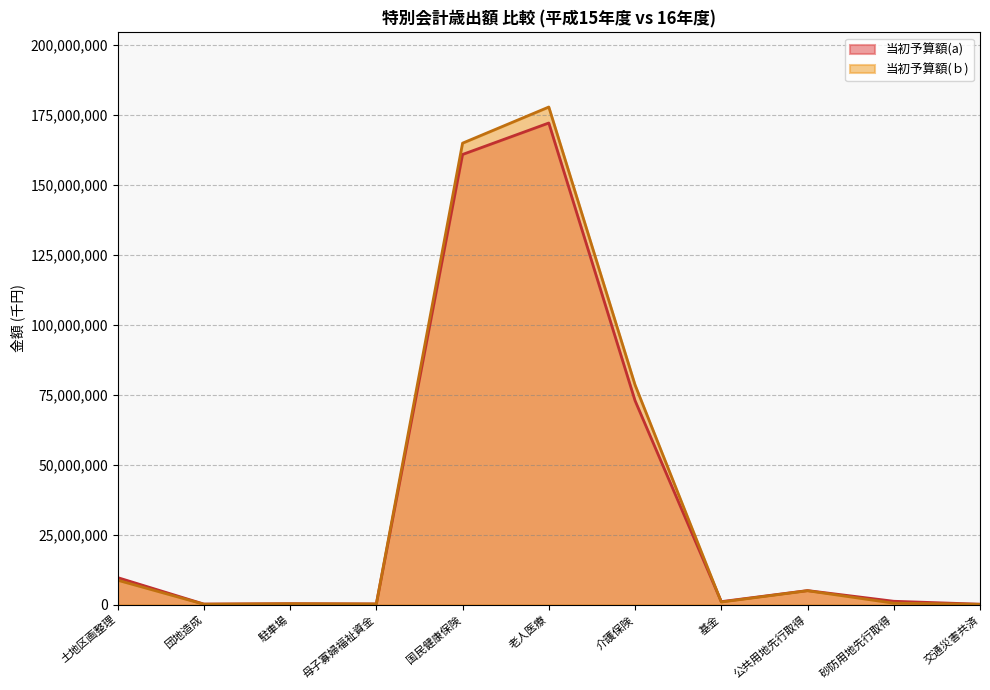

What is the label of the 11th point from the left?

交通災害共済